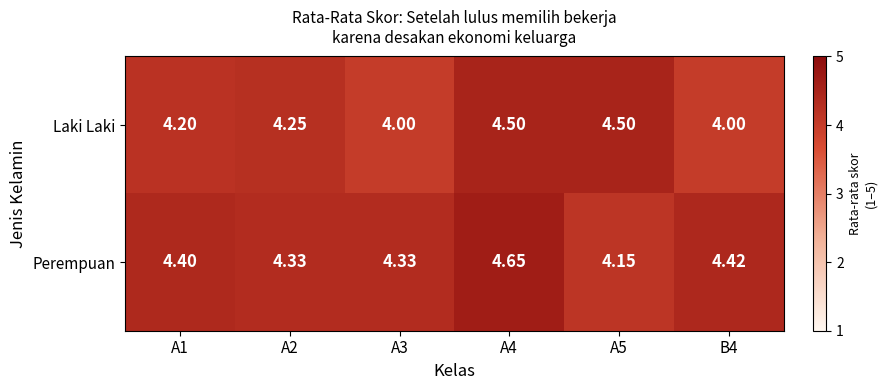

List the series in order of their peak value, highest first.

Perempuan, Laki Laki